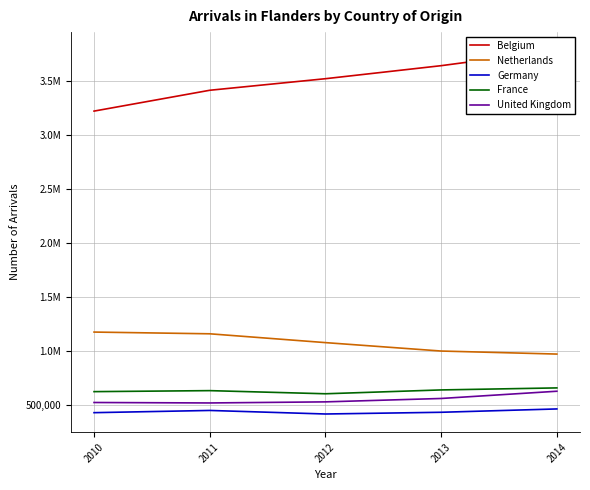

Which has a higher value, 2013 or 2010?

2013